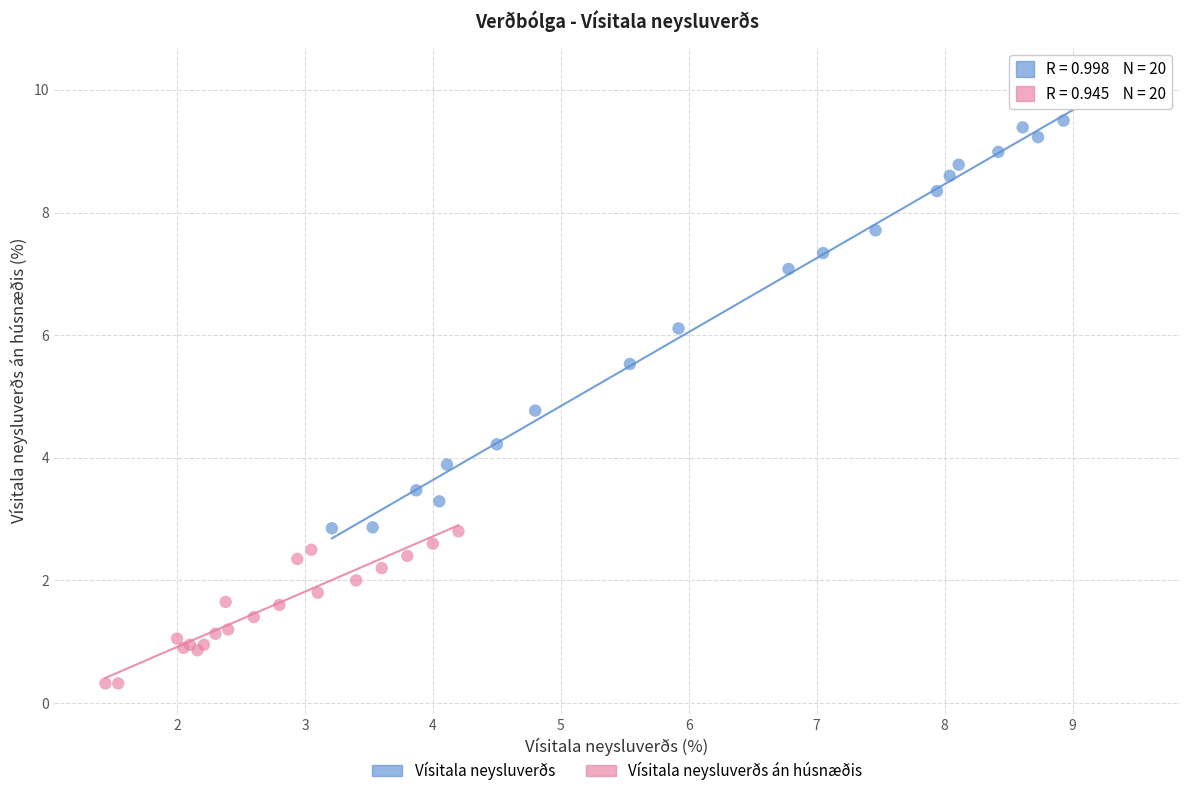

What are all the series names shown in the legend?

Vísitala neysluverðs, Vísitala neysluverðs án húsnæðis